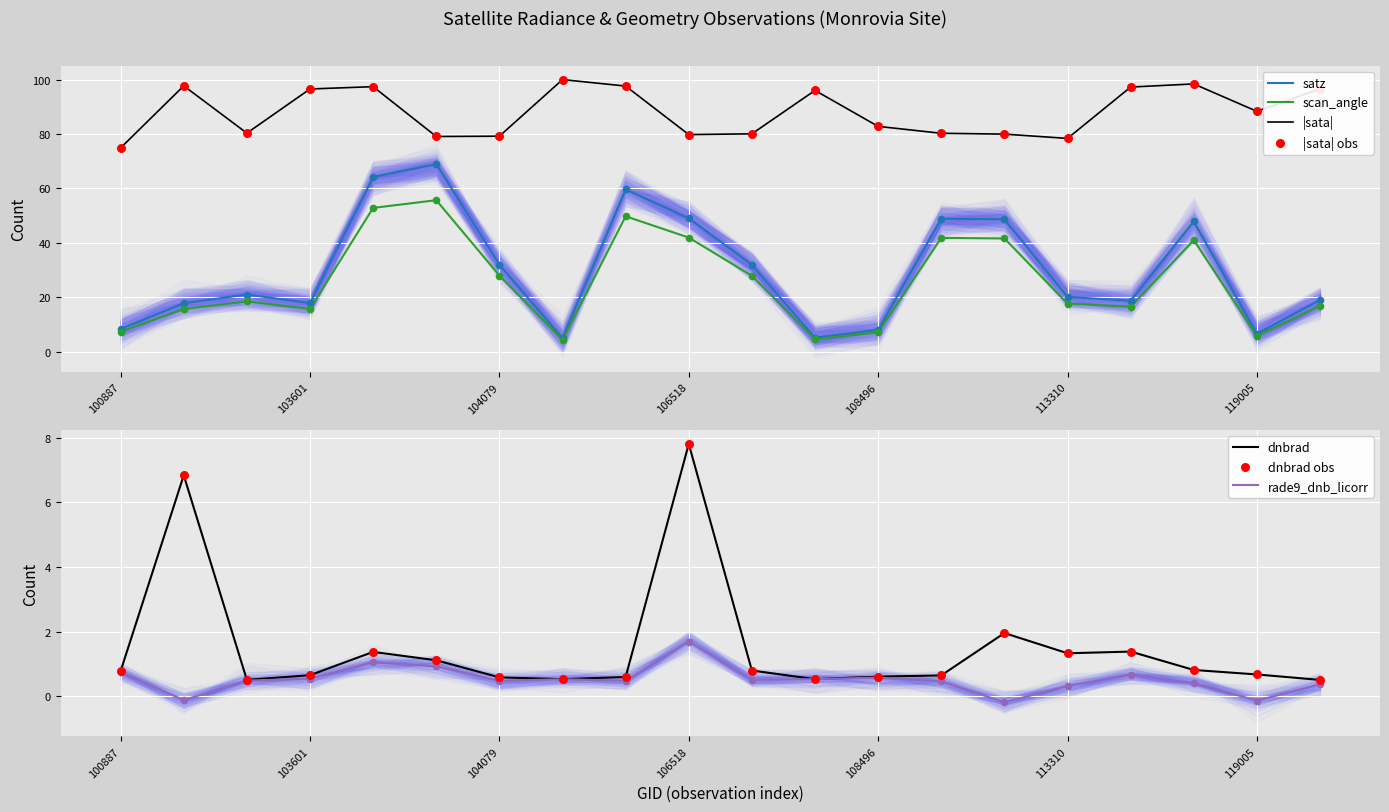

What is the total value across all series at 108496?

16.4